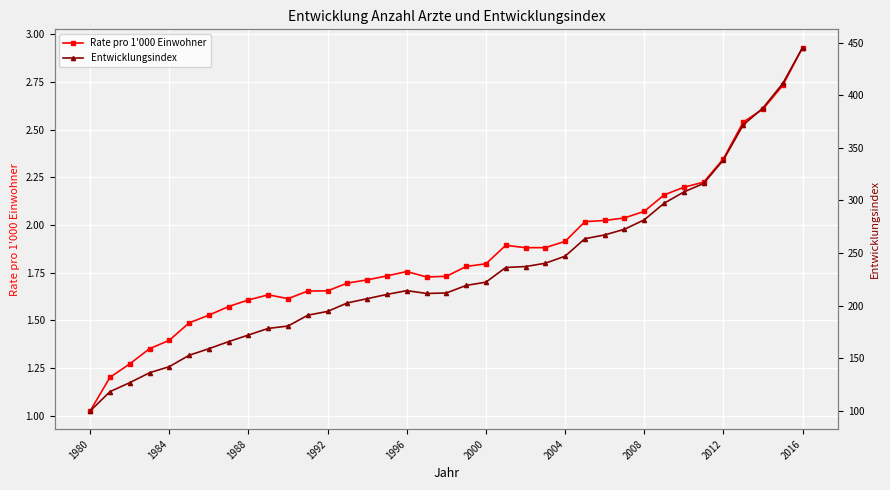

True or false: Rate pro 1'000 Einwohner has more than 0 interior local peaks.

True